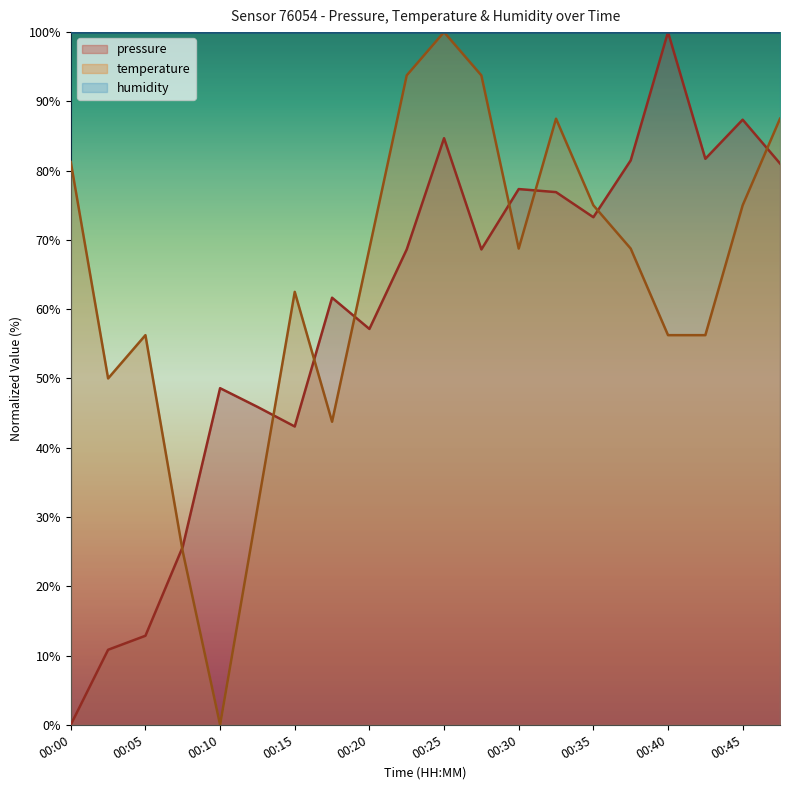

Where is temperature nearest to the value 50?

00:03